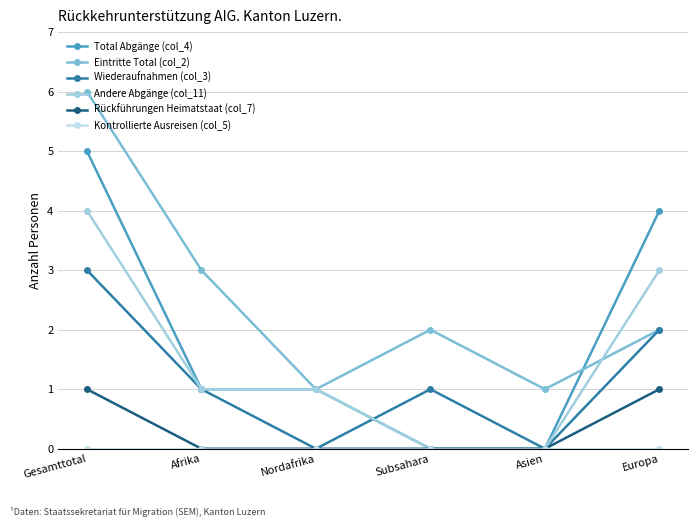

What is the difference between the highest and lowest values at Asien?

1